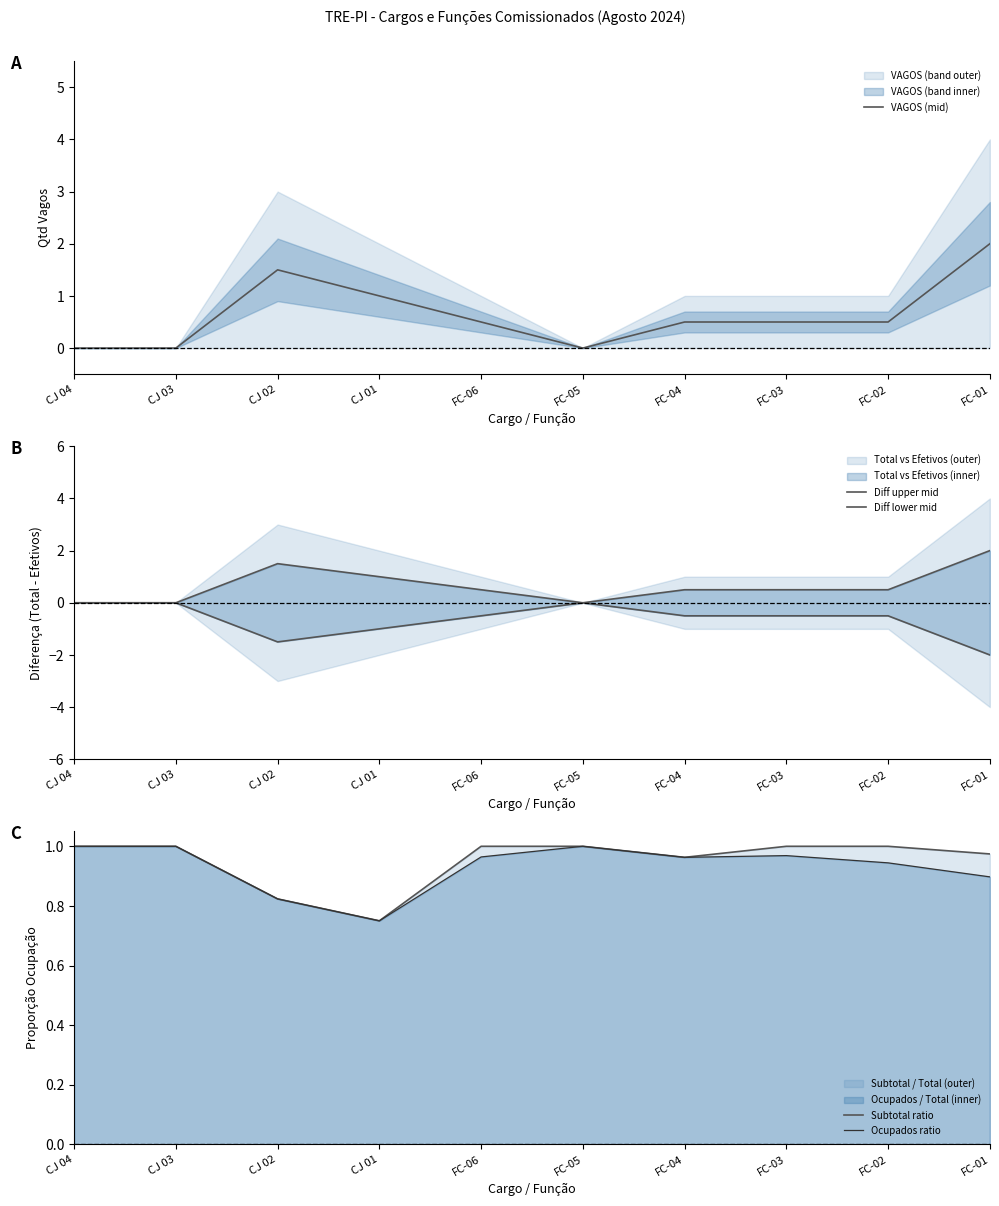

Does the chart have visible grid lines?

No